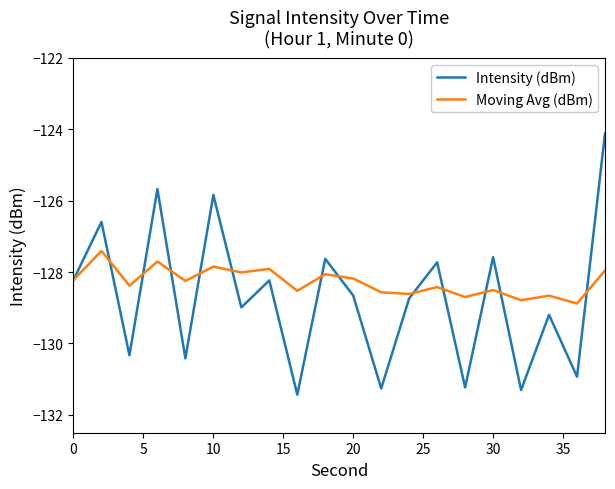

What is the sum of all Moving Avg (dBm) values?

-2565.6